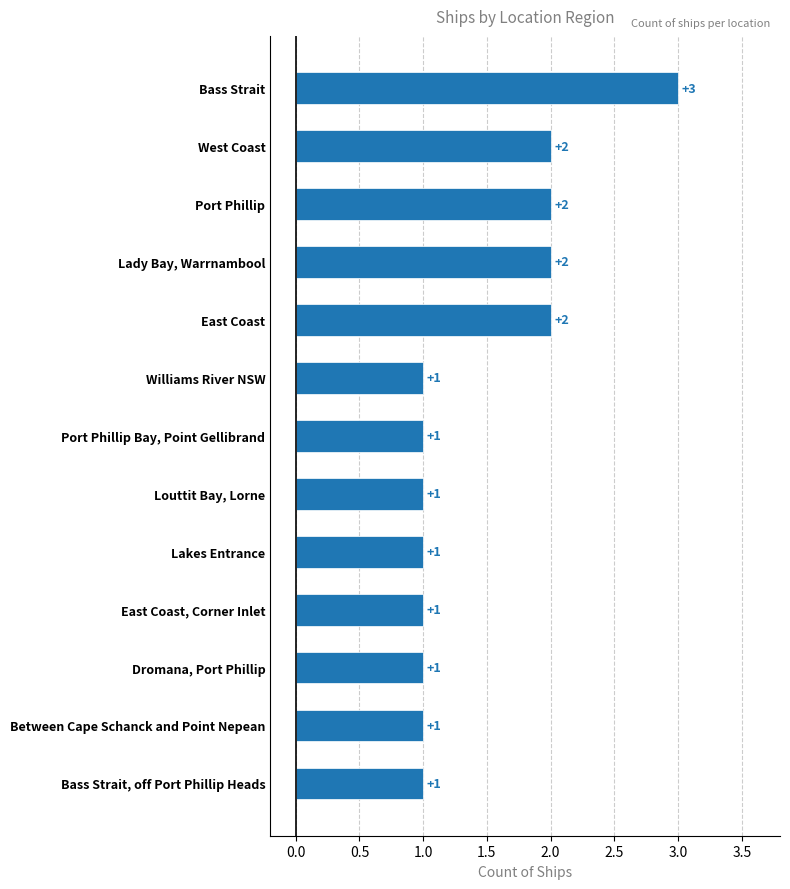

True or false: the data shows 0 at Port Phillip Bay, Point Gellibrand.

False